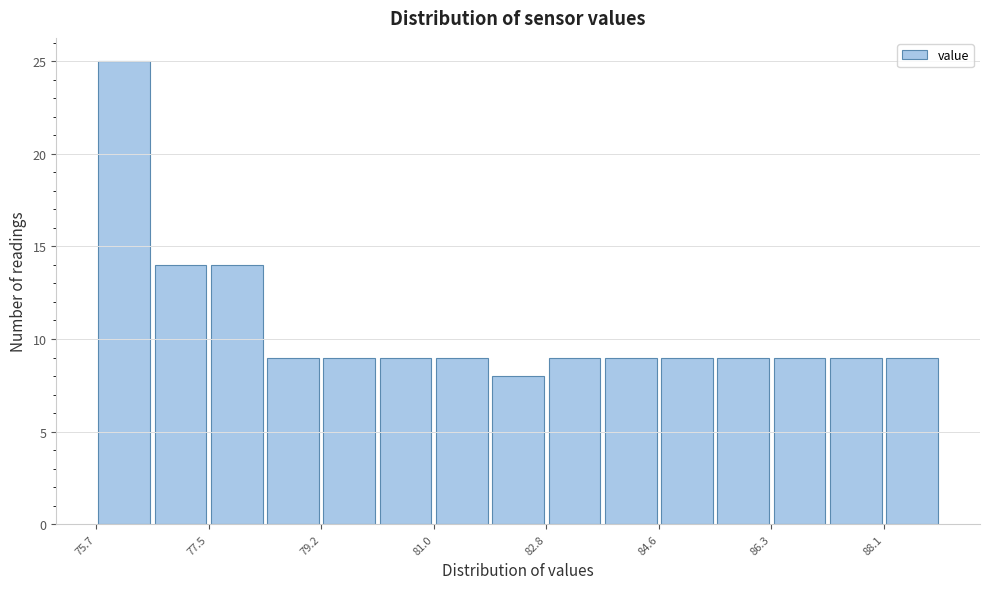

What is the height of the bar covering 87.2 to 88.2 on the x-axis? Neither the bar edges nor the heights are printed on the chart, so give them approximately, as read against the axes.

9